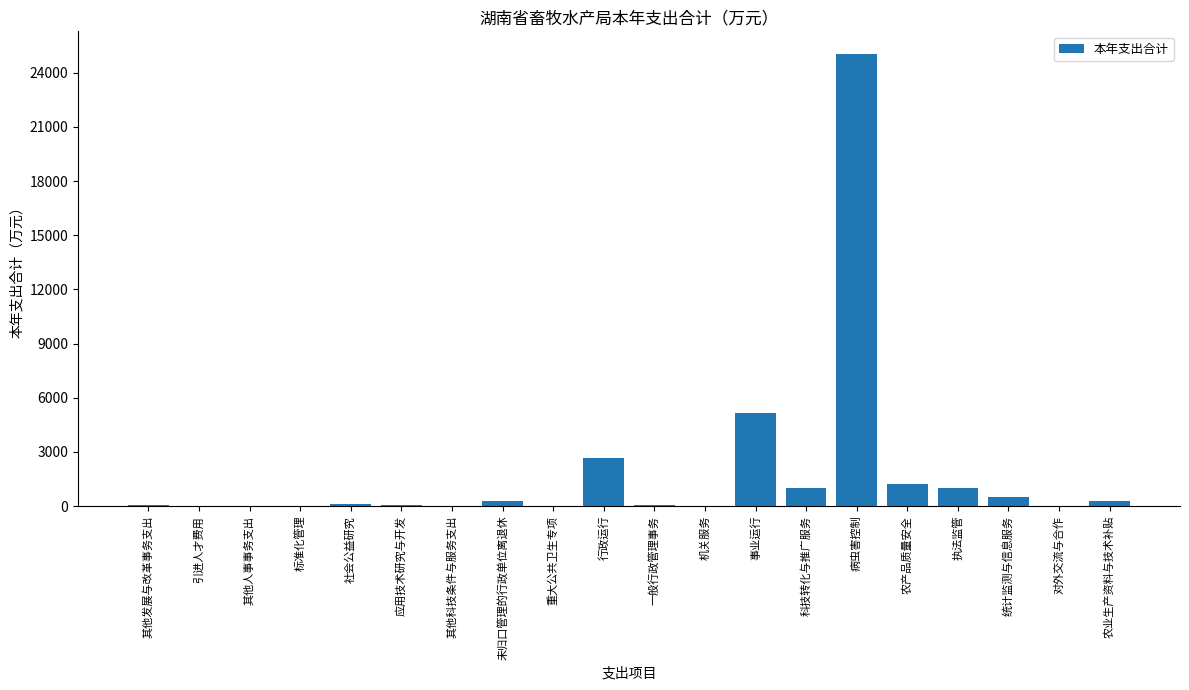

What is the change in value from 其他科技条件与服务支出 to 病虫害控制?

+25046.1